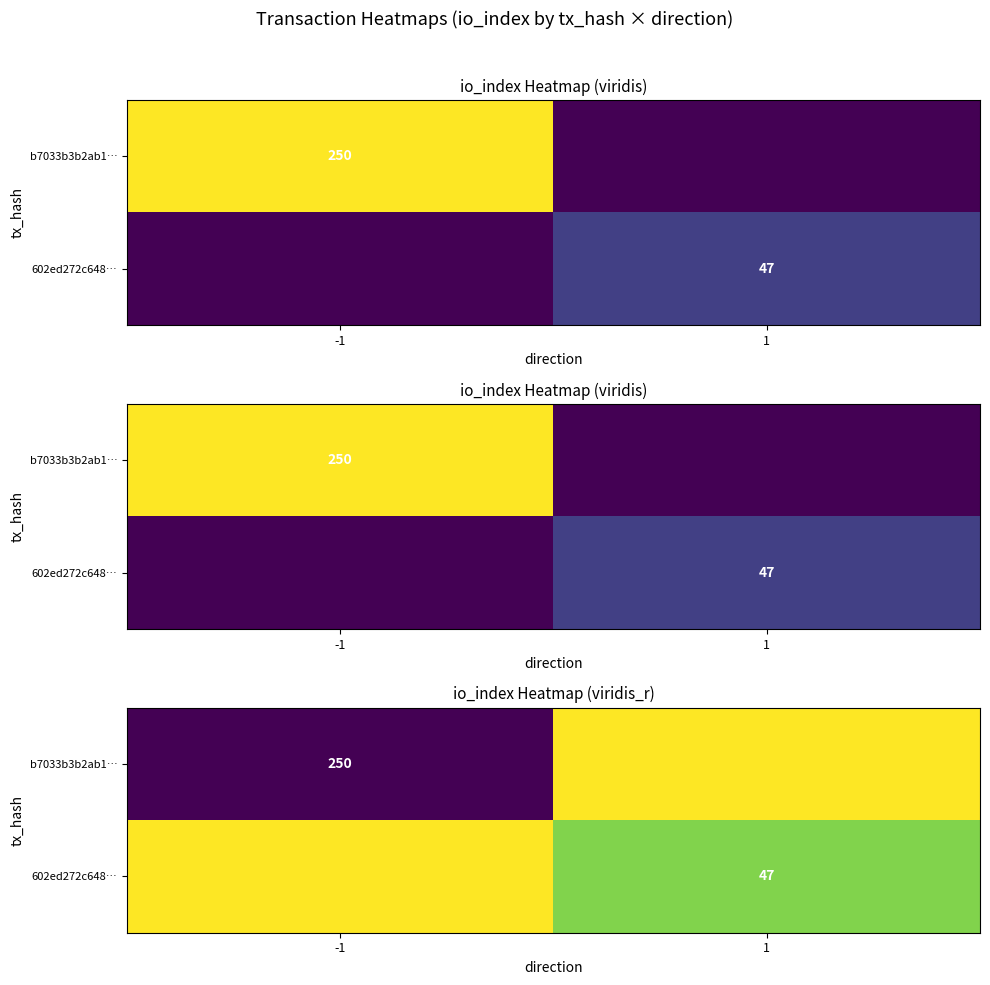

The 602ed272c648… series shows 26 at -1. True or false?

False